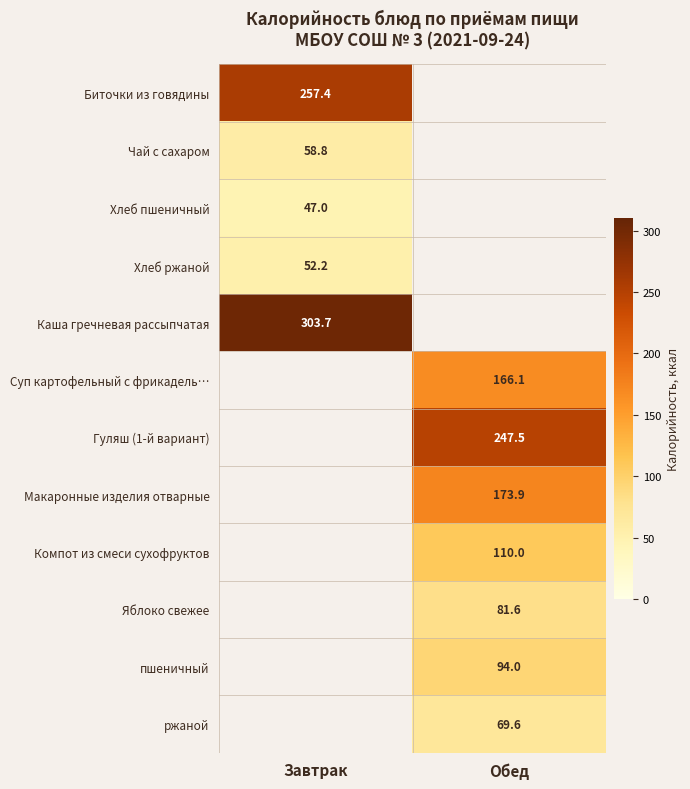

The Макаронные изделия отварные series shows 173.9 at Обед. True or false?

True